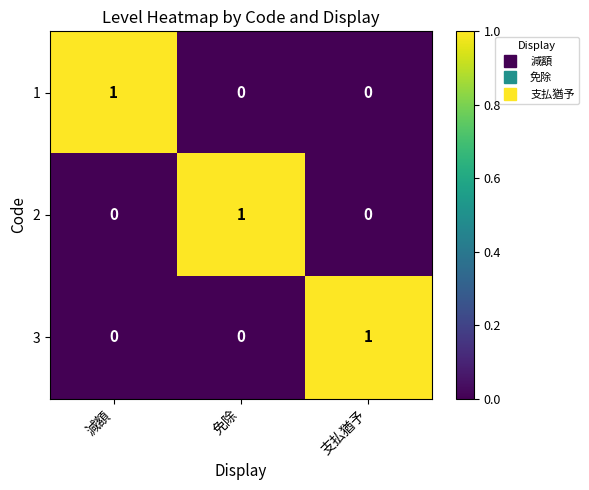

True or false: 3 has a value of 1 at 免除.

False